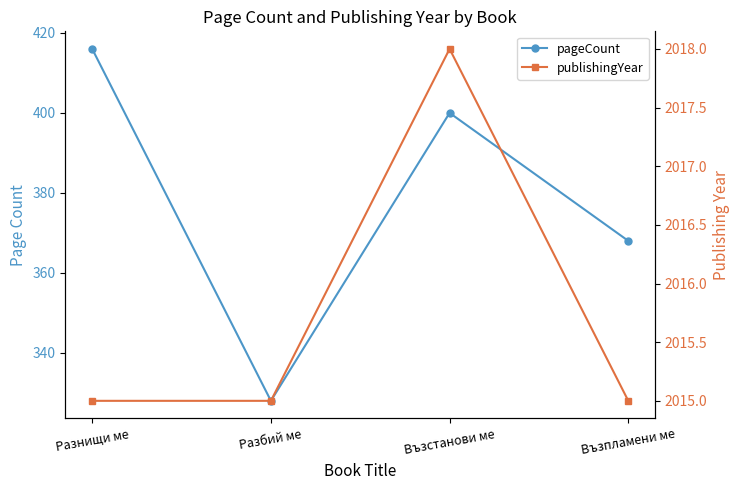

What is the approximate value of pageCount at Възпламени ме, to the nearest 5?

370